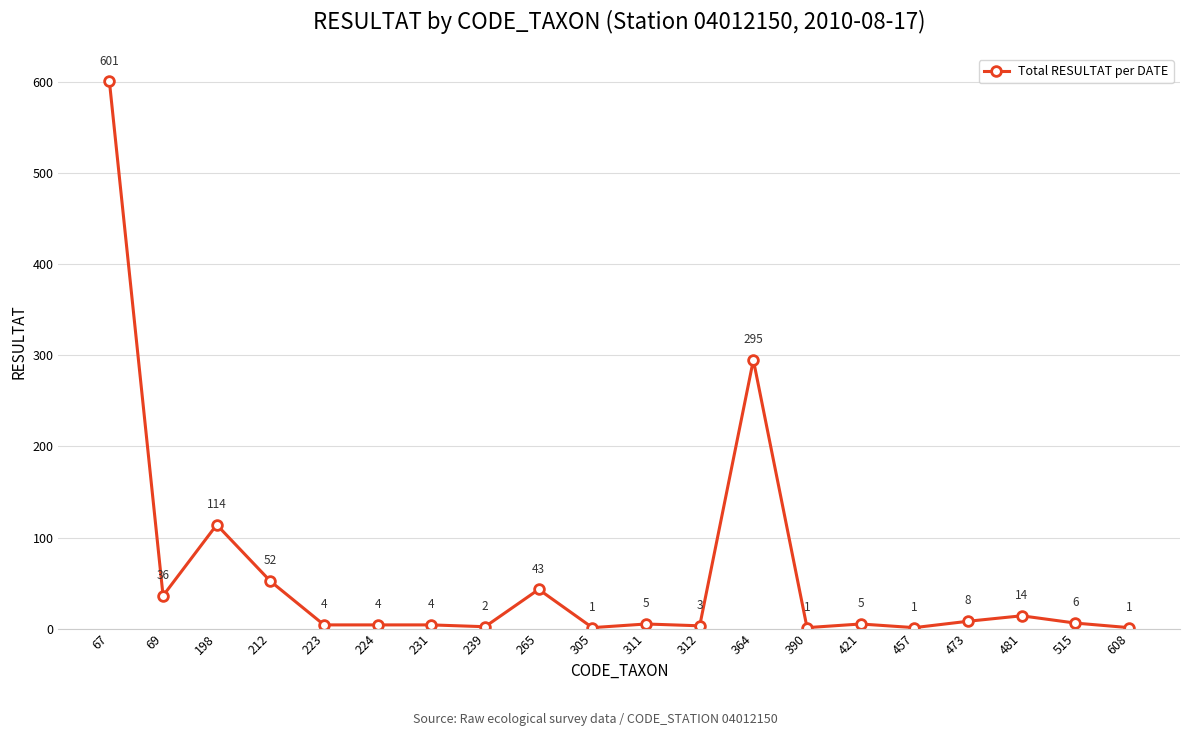

What value does the data have at 231?

4